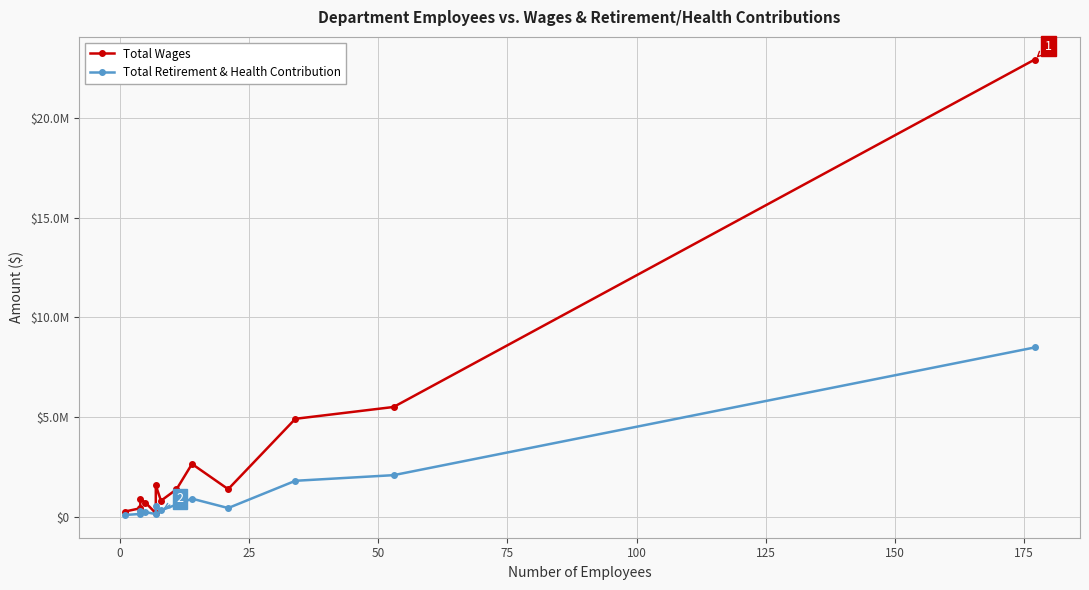

Rank the series by their maximum value, from highest to lowest.

Total Wages, Total Retirement & Health Contribution